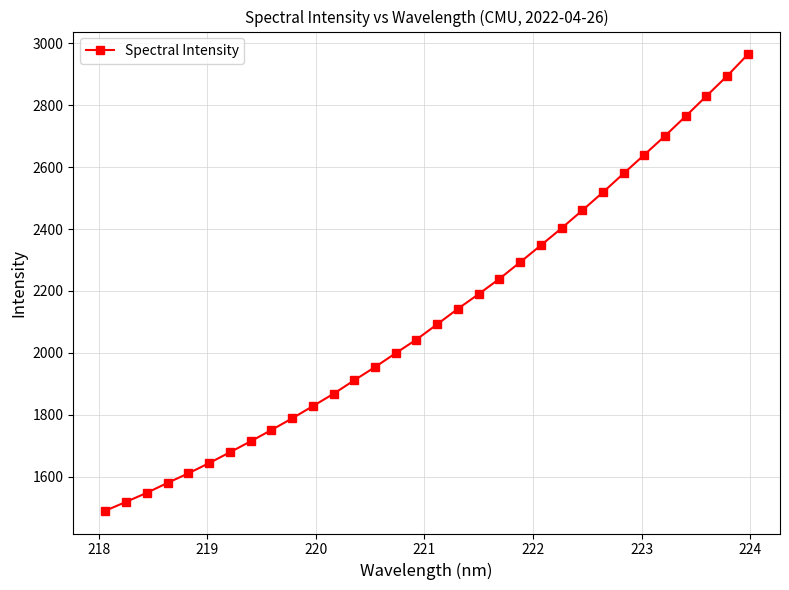

What is the difference between the maximum and minimum values?

1473.2